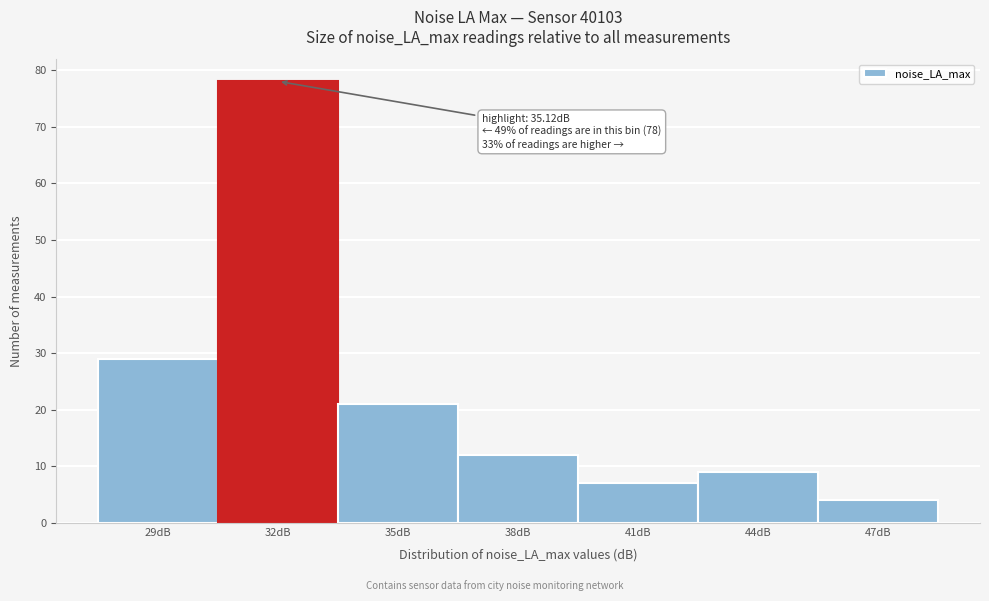

Reading right to left, list all the values displayed in this chart.

4	9	7	12	21	78	29